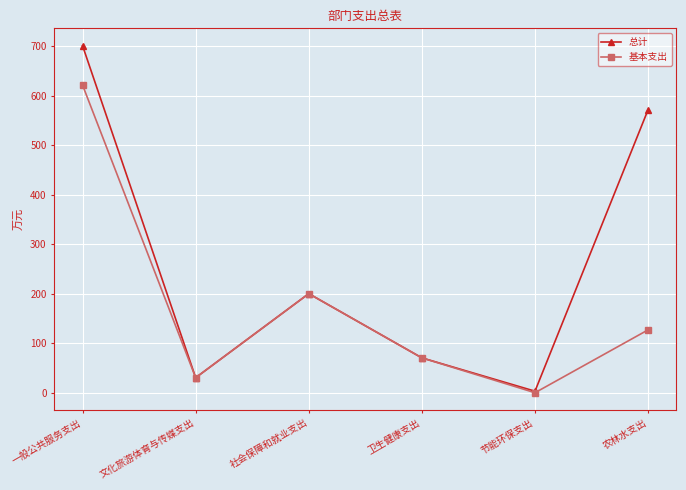

At how many categories does at least one series exceed 600?

1